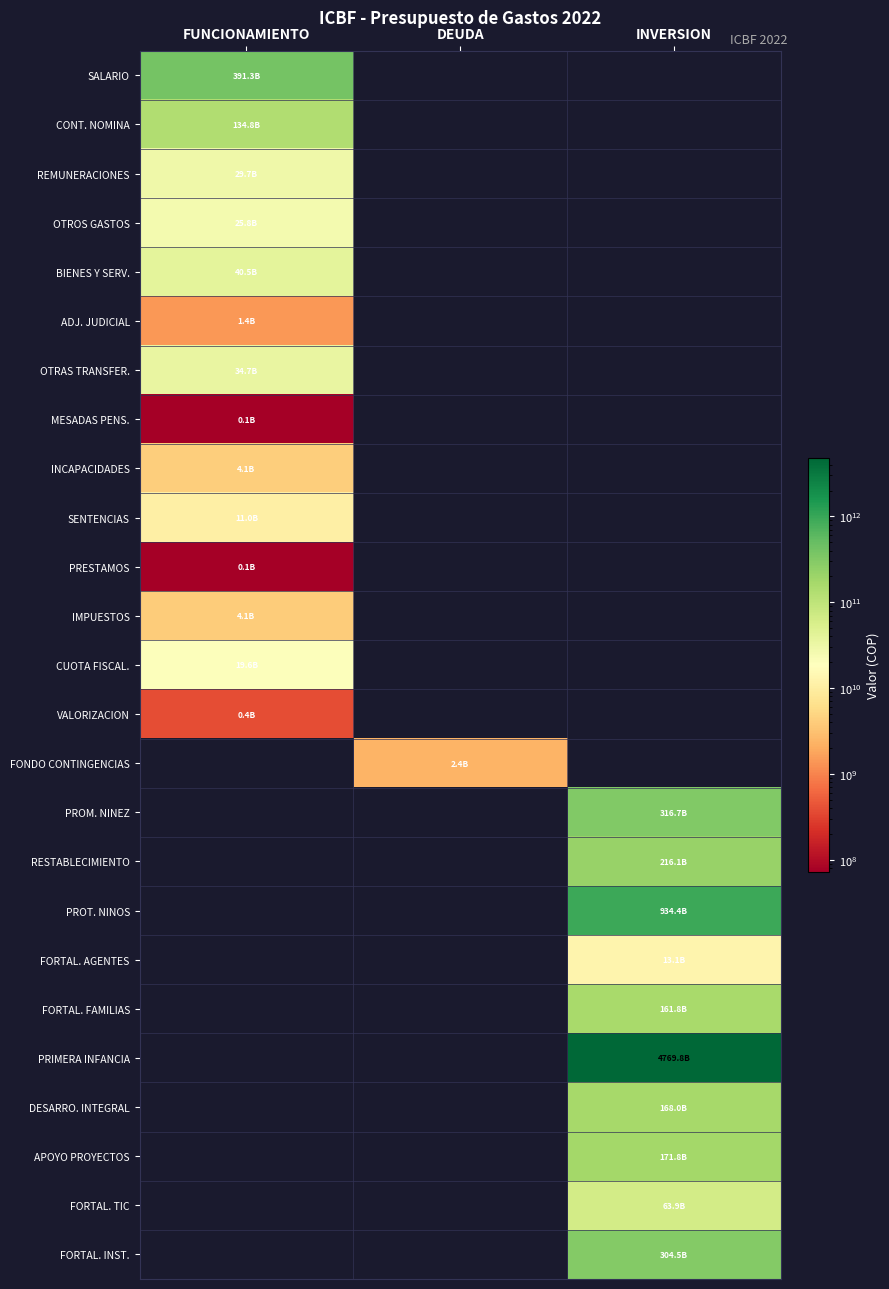

Reading left to right, what are all the values shown in this chart?

SALARIO: FUNCIONAMIENTO=391301000000	DEUDA=0	INVERSION=0
CONT. NOMINA: FUNCIONAMIENTO=134837000000	DEUDA=0	INVERSION=0
REMUNERACIONES: FUNCIONAMIENTO=29663000000	DEUDA=0	INVERSION=0
OTROS GASTOS: FUNCIONAMIENTO=25790000000	DEUDA=0	INVERSION=0
BIENES Y SERV.: FUNCIONAMIENTO=40518000000	DEUDA=0	INVERSION=0
ADJ. JUDICIAL: FUNCIONAMIENTO=1442000000	DEUDA=0	INVERSION=0
OTRAS TRANSFER.: FUNCIONAMIENTO=34689203527	DEUDA=0	INVERSION=0
MESADAS PENS.: FUNCIONAMIENTO=76000000	DEUDA=0	INVERSION=0
INCAPACIDADES: FUNCIONAMIENTO=4110000000	DEUDA=0	INVERSION=0
SENTENCIAS: FUNCIONAMIENTO=11021000000	DEUDA=0	INVERSION=0
PRESTAMOS: FUNCIONAMIENTO=73000000	DEUDA=0	INVERSION=0
IMPUESTOS: FUNCIONAMIENTO=4067000000	DEUDA=0	INVERSION=0
CUOTA FISCAL.: FUNCIONAMIENTO=19565000000	DEUDA=0	INVERSION=0
VALORIZACION: FUNCIONAMIENTO=394000000	DEUDA=0	INVERSION=0
FONDO CONTINGENCIAS: FUNCIONAMIENTO=0	DEUDA=2402796473	INVERSION=0
PROM. NINEZ: FUNCIONAMIENTO=0	DEUDA=0	INVERSION=316712000000
RESTABLECIMIENTO: FUNCIONAMIENTO=0	DEUDA=0	INVERSION=216078000000
PROT. NINOS: FUNCIONAMIENTO=0	DEUDA=0	INVERSION=934413000000
FORTAL. AGENTES: FUNCIONAMIENTO=0	DEUDA=0	INVERSION=13100000000
FORTAL. FAMILIAS: FUNCIONAMIENTO=0	DEUDA=0	INVERSION=161824000000
PRIMERA INFANCIA: FUNCIONAMIENTO=0	DEUDA=0	INVERSION=4769794553158
DESARRO. INTEGRAL: FUNCIONAMIENTO=0	DEUDA=0	INVERSION=168020342265
APOYO PROYECTOS: FUNCIONAMIENTO=0	DEUDA=0	INVERSION=171811478712
FORTAL. TIC: FUNCIONAMIENTO=0	DEUDA=0	INVERSION=63900000000
FORTAL. INST.: FUNCIONAMIENTO=0	DEUDA=0	INVERSION=304534179023